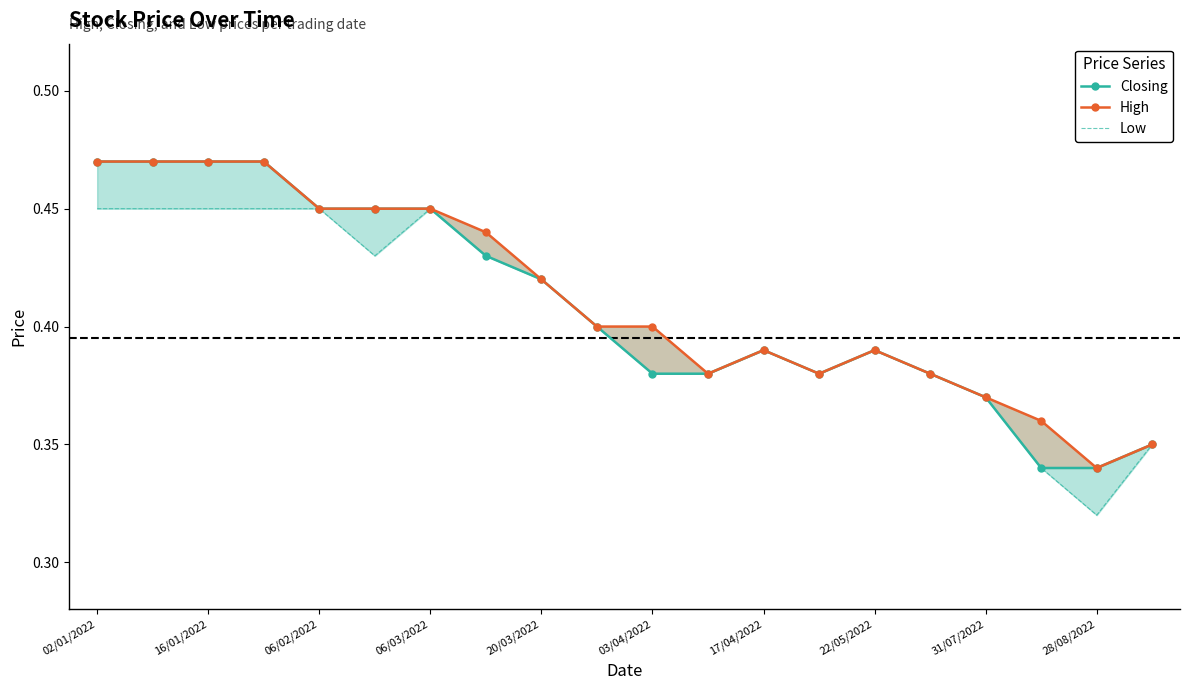

True or false: High and Low cross at least once.

False